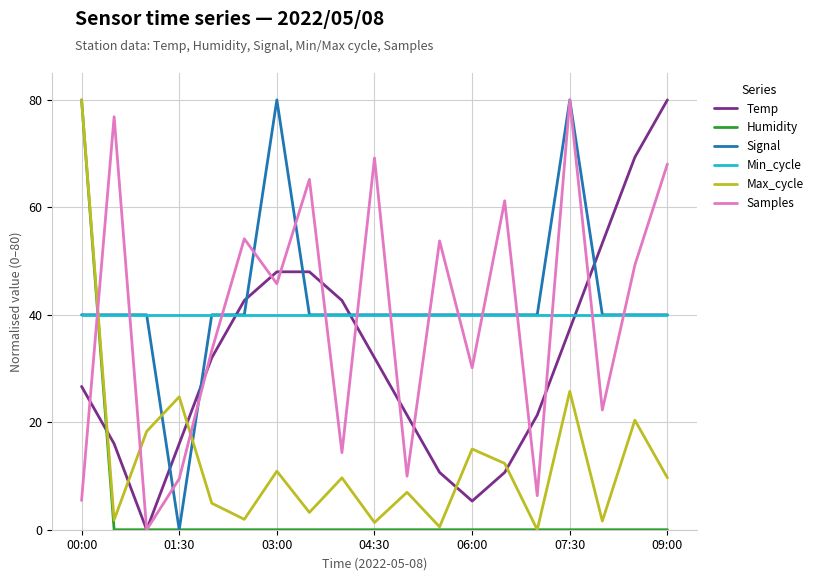

True or false: Max_cycle and Temp intersect in this chart.

True